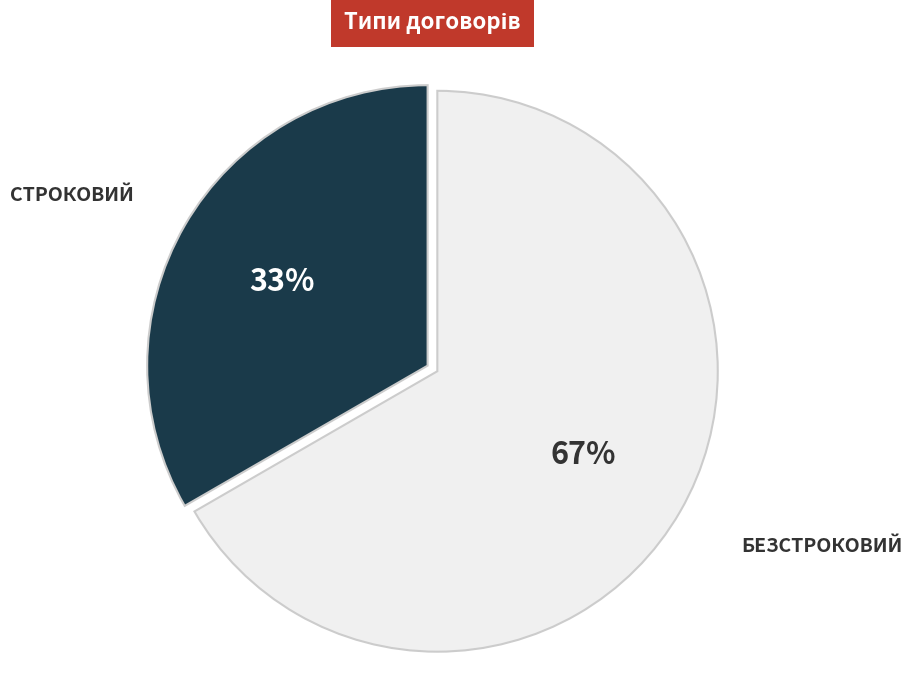

Does any single category account for the majority?

Yes